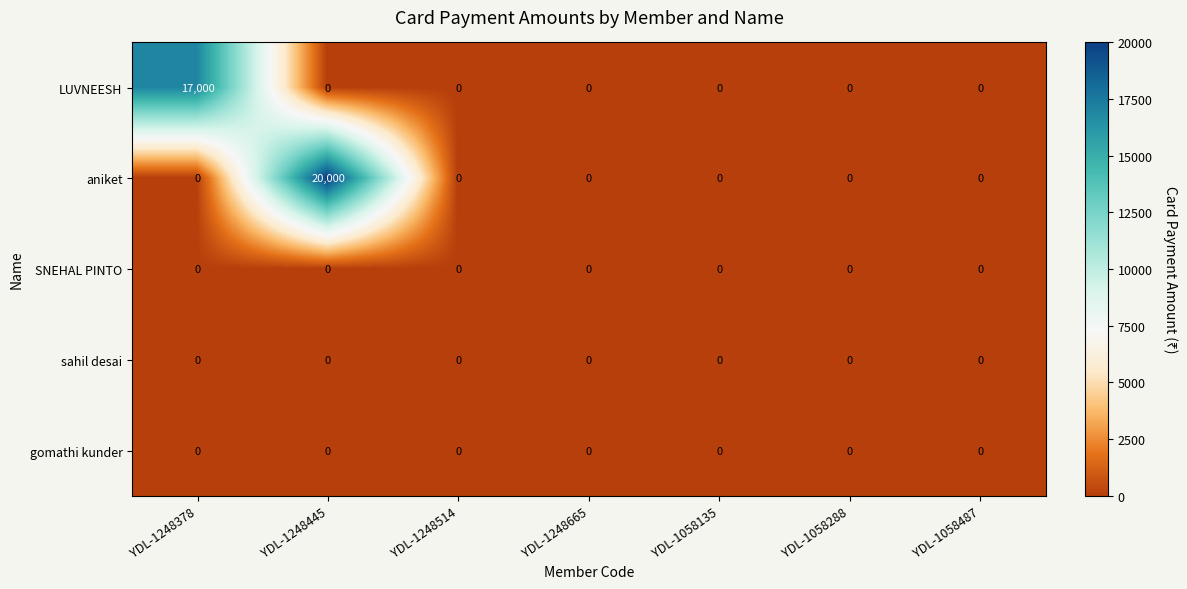

Which series changed the most between YDL-1248445 and YDL-1248665?

aniket